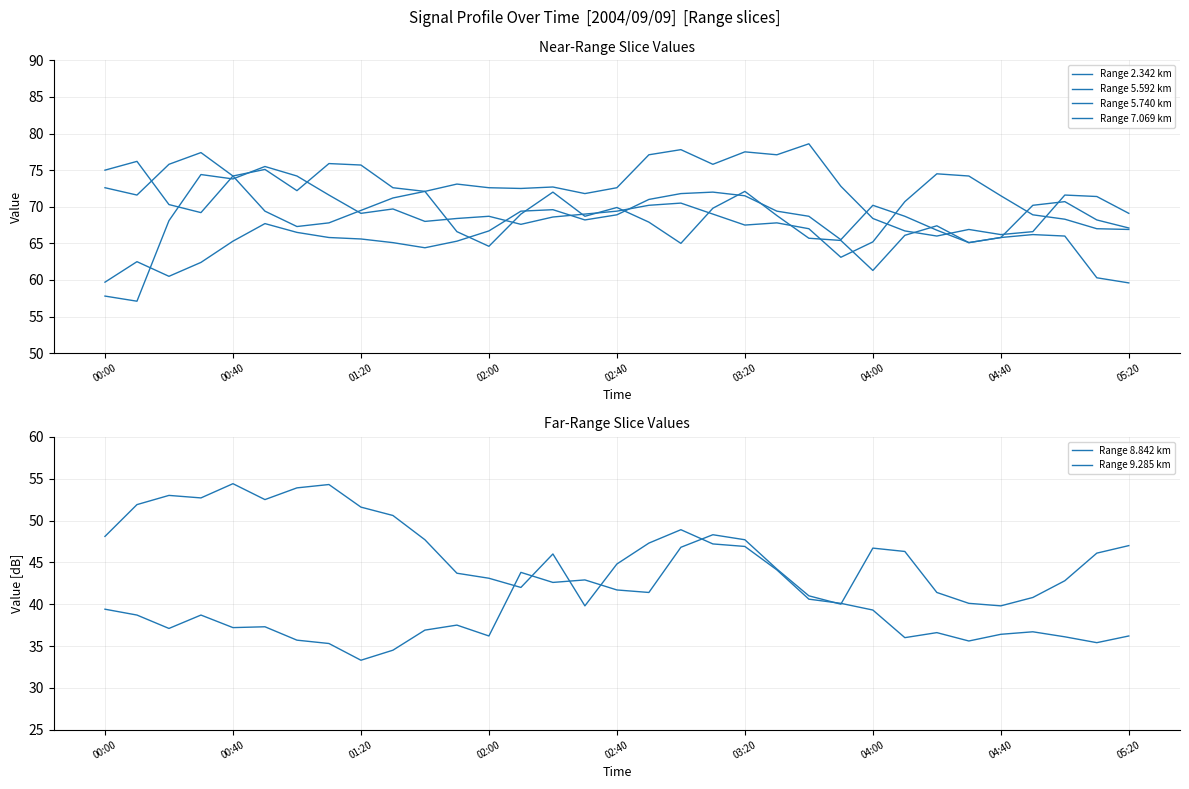

What is the total value across all series at 00:00?

352.6